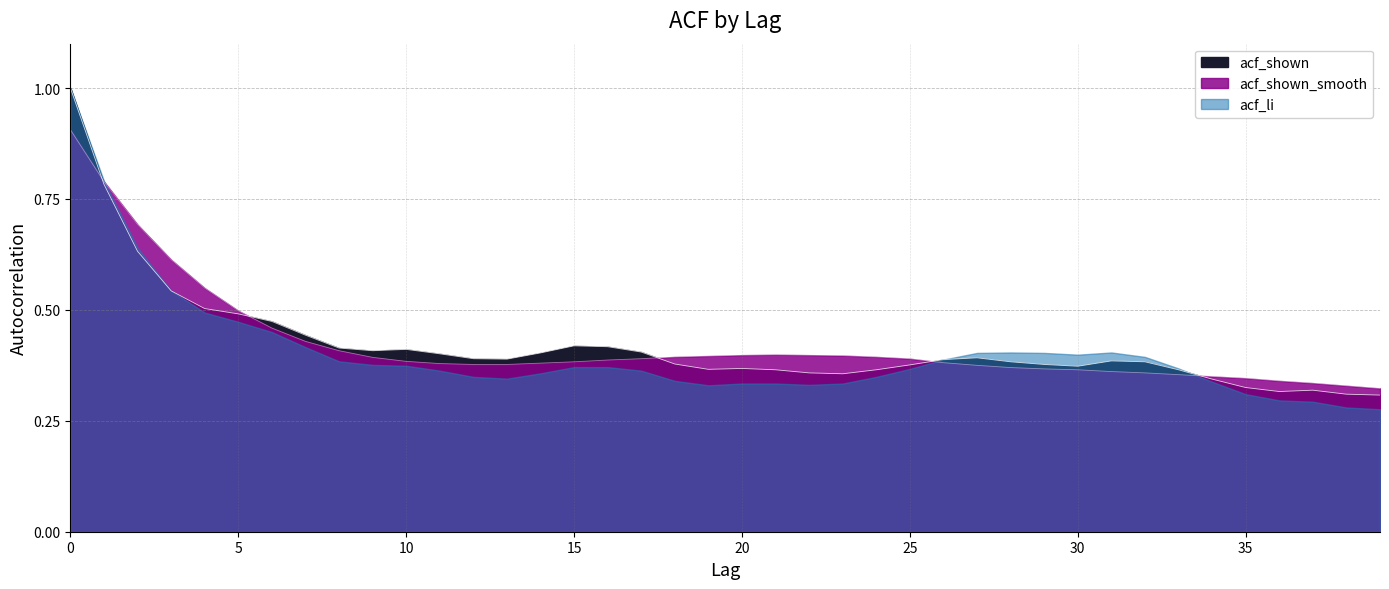

How many acf_shown_smooth values are between 0 and 1?

40